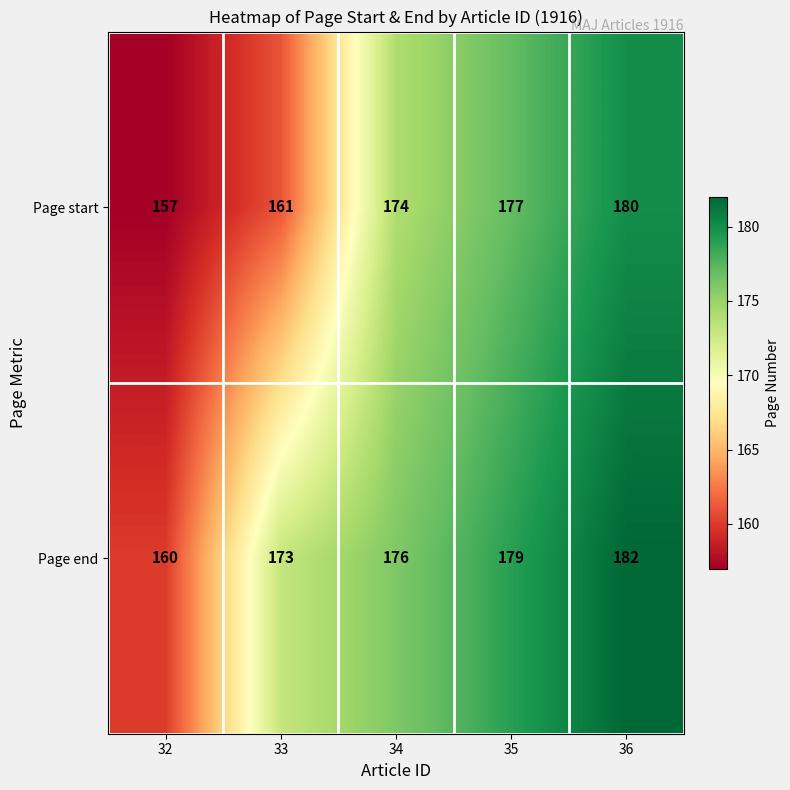

What is the sum of the Page end values at 32 and 33?

333